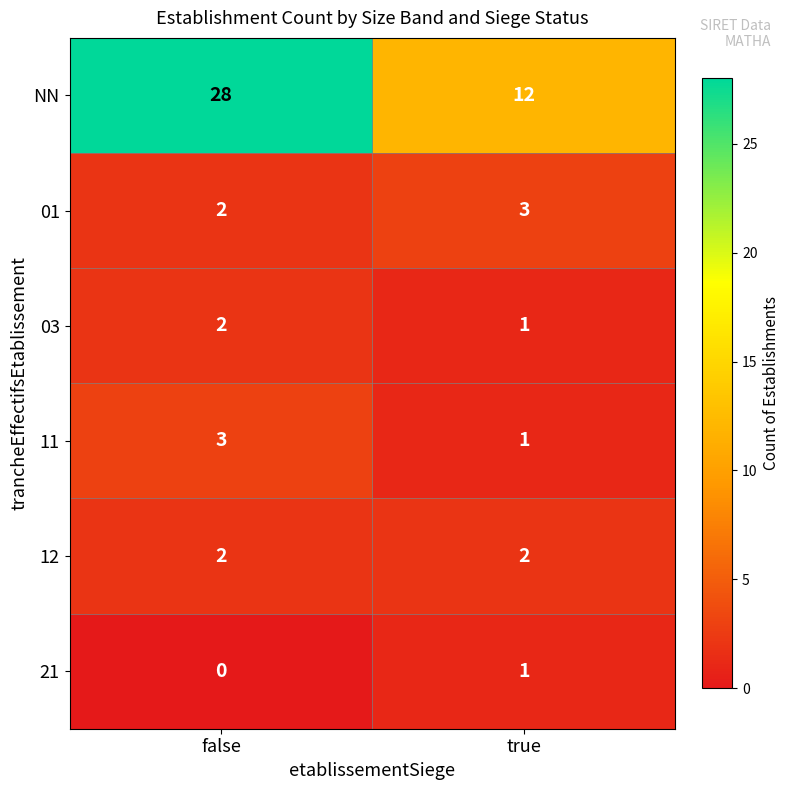

At how many categories does at least one series exceed 10?

2